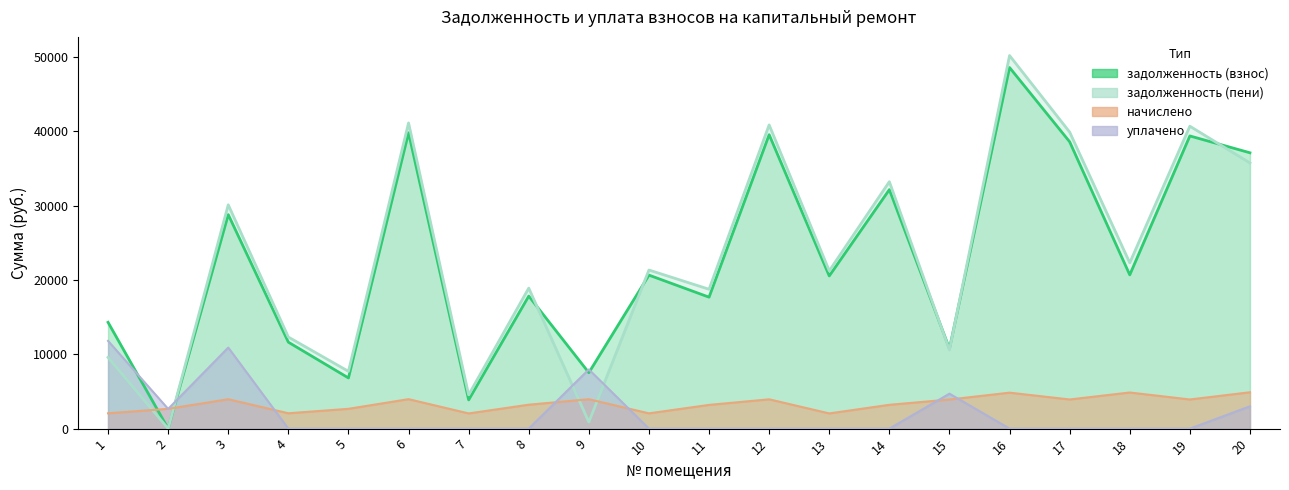

In уплачено, how many points are lower than both neighbors (excluding endpoints)?

1